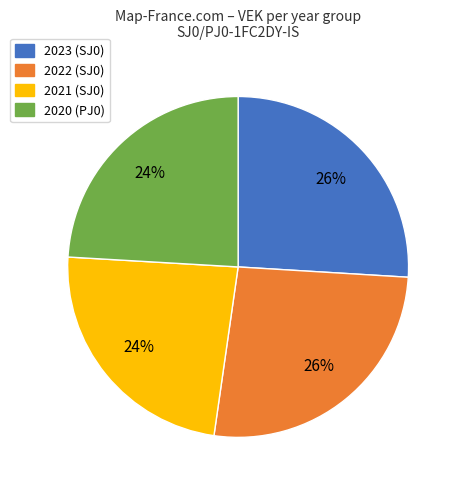

True or false: 2021 (SJ0) accounts for 37% of the total.

False